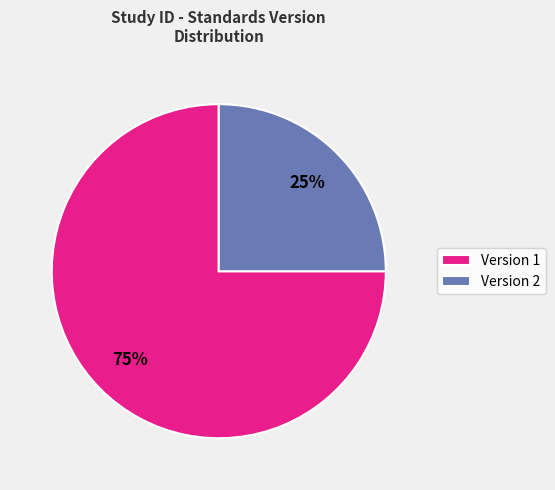

What percentage is the Version 1 slice, to the nearest percent?

75%